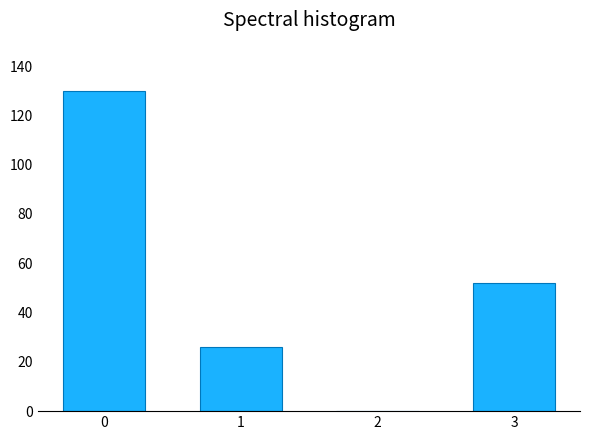

Reading right to left, transcribe all the data shown in this chart.

3=52	2=0	1=26	0=130